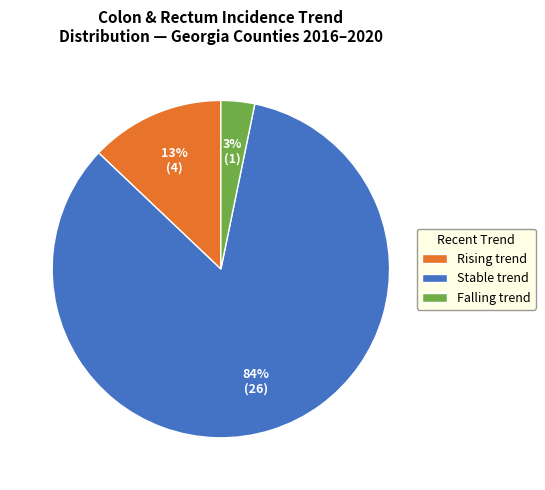

Which category has the biggest portion of the pie?

Stable trend